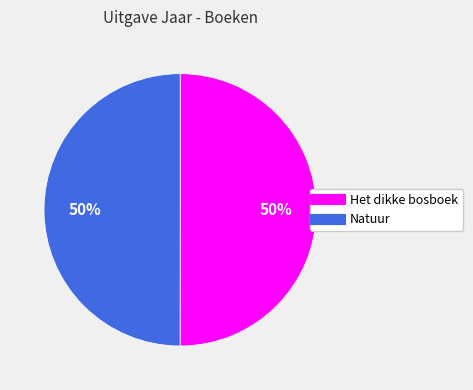

The Natuur slice represents 50% of the pie. True or false?

True